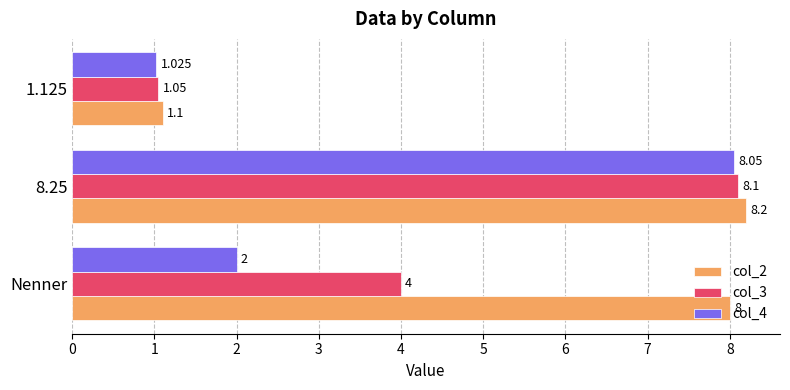

What is the lowest value of the col_3 series?

1.1